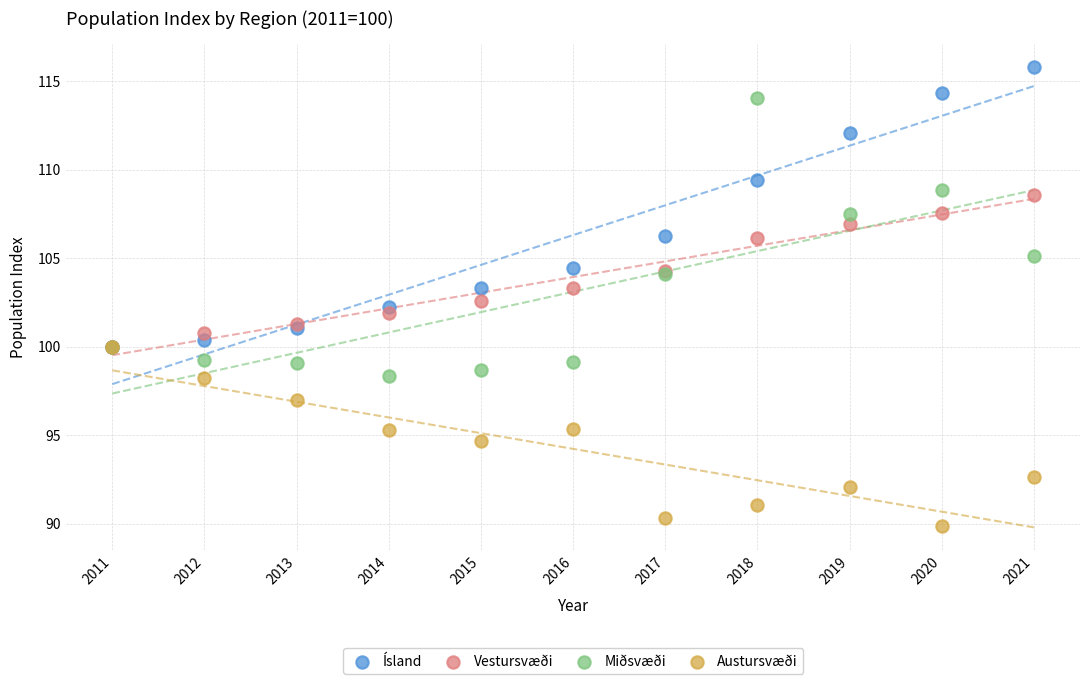

Which series reaches the maximum Y coordinate?

Ísland